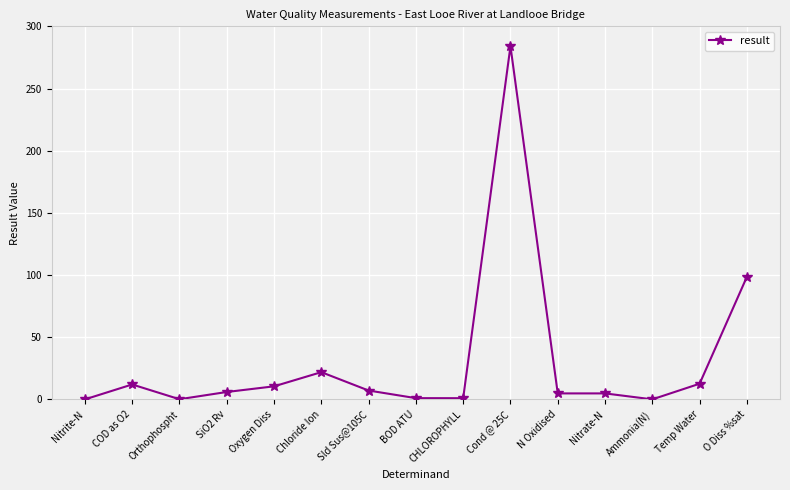

What is the sum of all values?

464.4